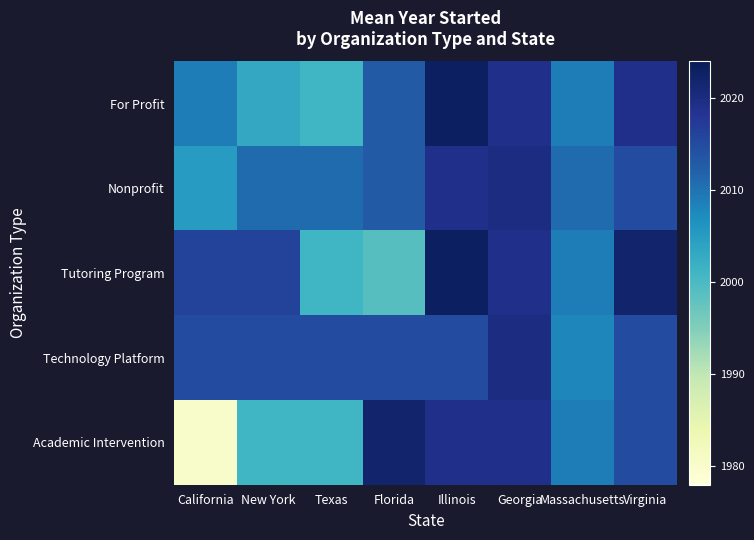

Rank the series by their maximum value, from highest to lowest.

For Profit, Tutoring Program, Academic Intervention, Nonprofit, Technology Platform